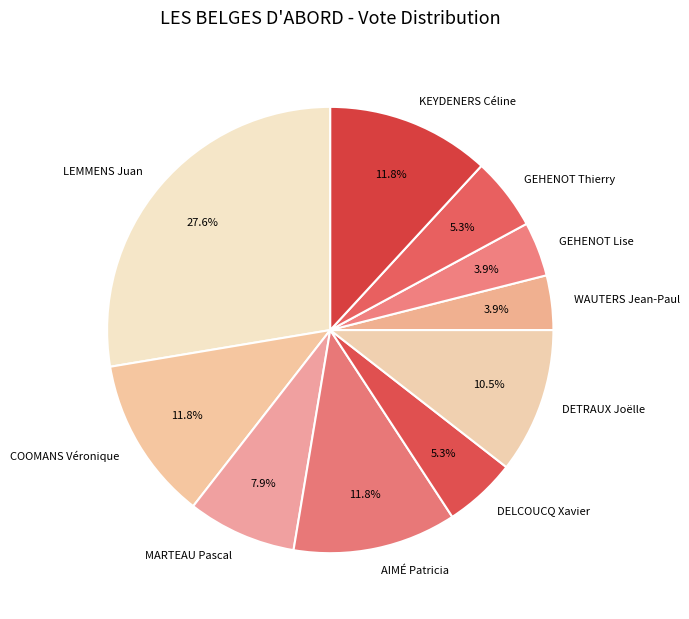

How many segments does this pie chart have?

10